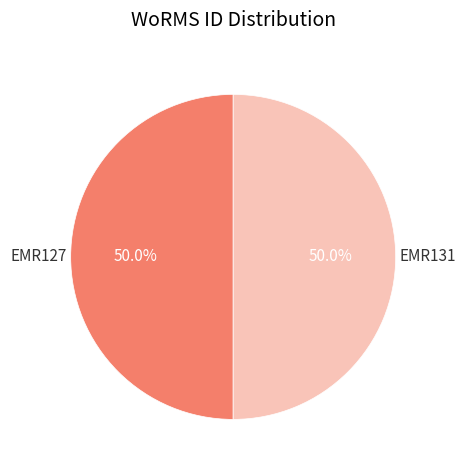

Approximately how many times larger is the value at EMR131 compared to EMR127?

1.0